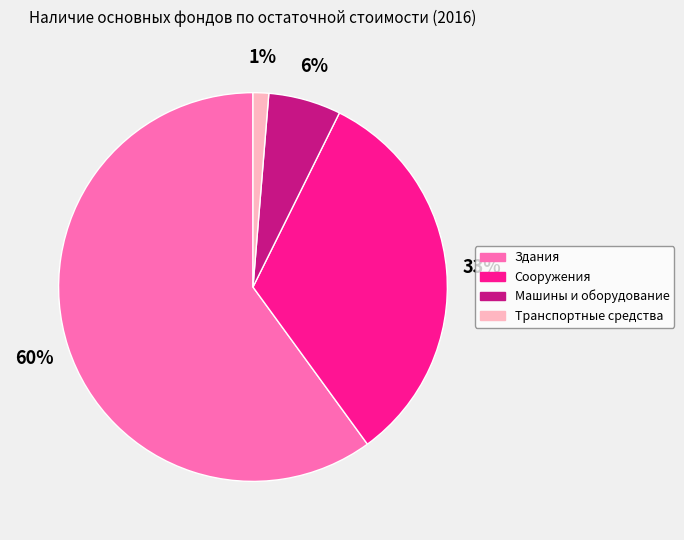

Which category has the smallest portion of the pie?

Транспортные средства